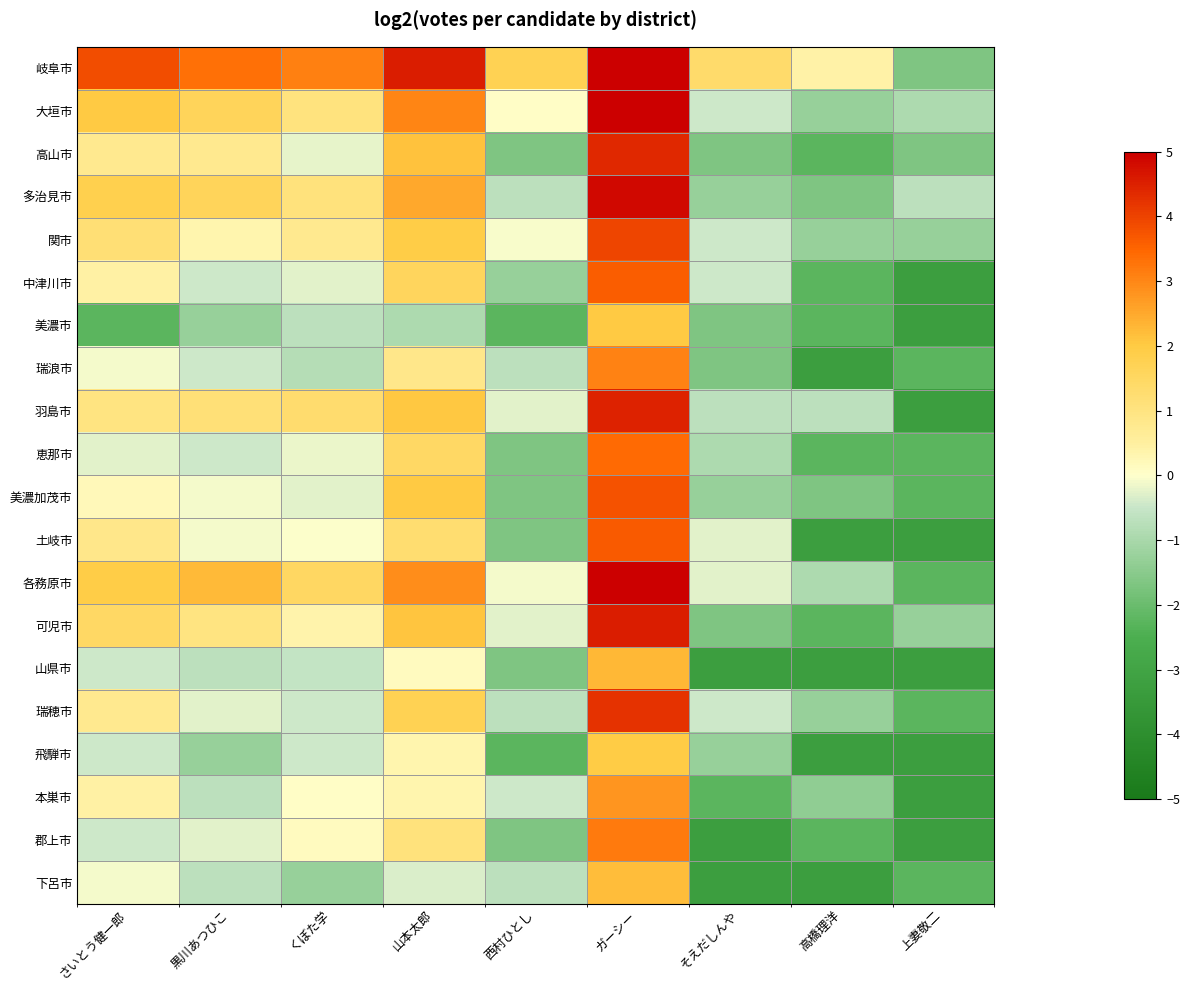

Which category has the lowest value across all series?

上妻敬二